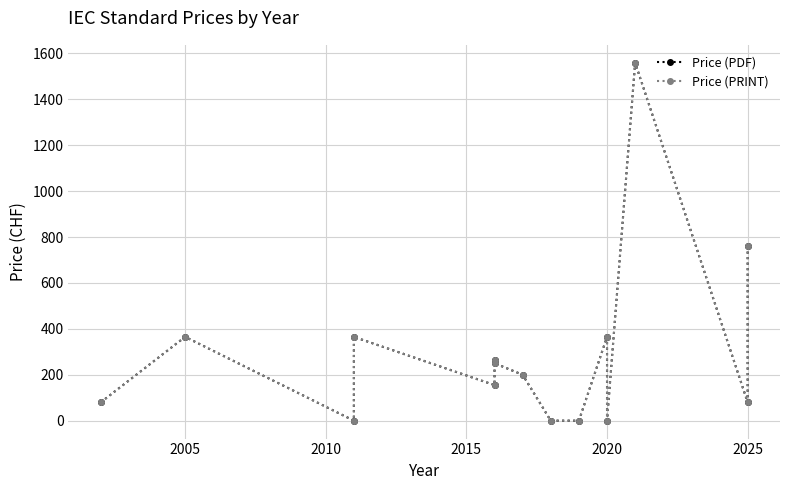

How many distinct data groups are displayed?

2